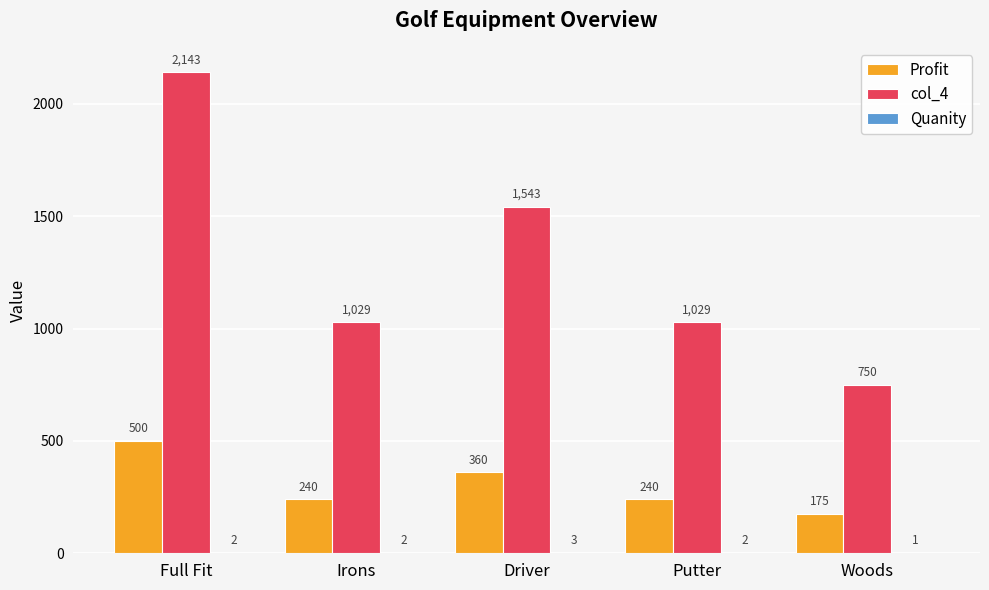

Where is Profit nearest to the value 337?

Driver